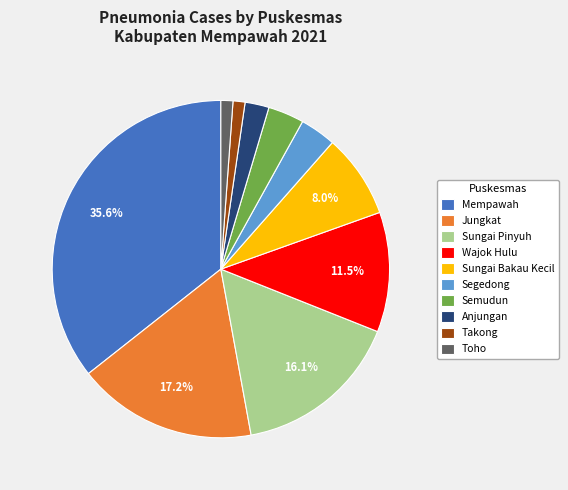

What portion of the pie excludes Sungai Bakau Kecil?

92.0%